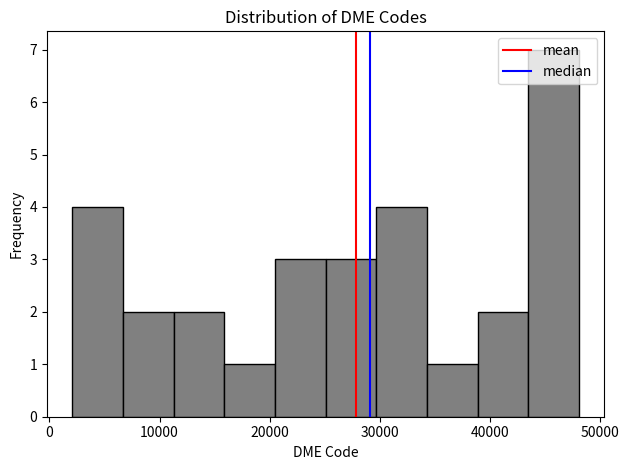

Over which range of the x-axis is the bar tallest?

43000 to 48000